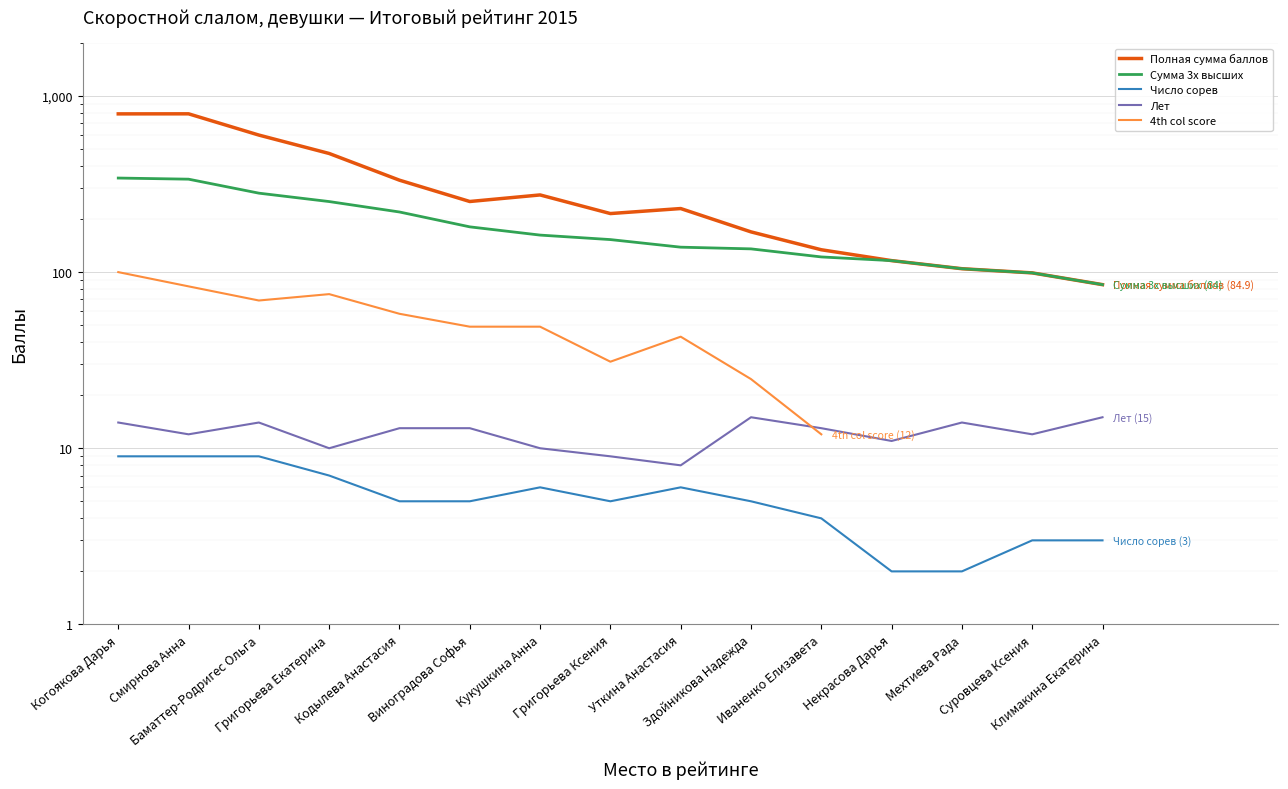

Is the value of Лет at Уткина Анастасия greater than the value of Число сорев at Климакина Екатерина?

Yes